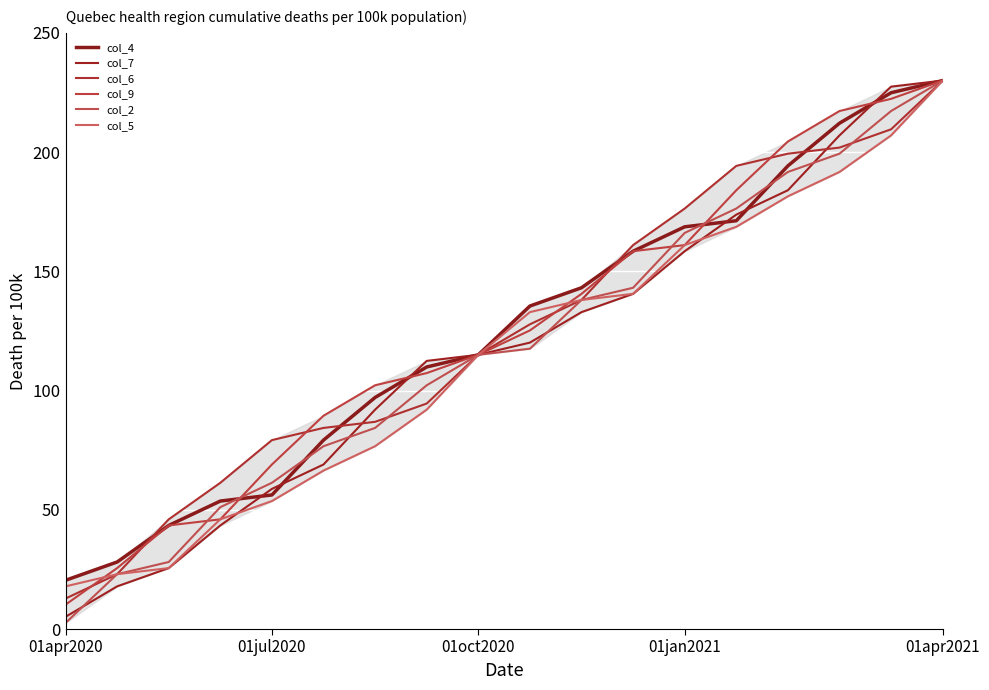

Reading left to right, transcribe all the data shown in this chart.

col_4: 20.4	28.1	43.4	53.7	56.2	79.2	97.1	109.9	115.0	135.4	143.1	158.4	168.7	171.2	194.2	212.1	224.9	230.0
col_7: 5.1	17.9	25.6	43.4	58.8	69.0	92.0	112.4	115.0	120.1	132.9	140.6	158.4	173.8	184.0	207.0	227.4	230.0
col_6: 12.8	23.0	46.0	61.3	79.2	84.3	86.9	94.6	115.0	127.8	138.0	161.0	176.3	194.2	199.3	201.9	209.6	230.0
col_9: 10.2	25.6	43.4	46.0	69.0	89.4	102.2	107.3	115.0	125.2	140.6	158.4	161.0	184.0	204.4	217.2	222.3	230.0
col_2: 2.6	23.0	28.1	51.1	61.3	76.7	84.3	102.2	115.0	117.6	138.0	143.1	166.1	176.3	191.7	199.3	217.2	230.0
col_5: 17.9	23.0	25.6	46.0	53.7	66.4	76.7	92.0	115.0	132.9	138.0	140.6	161.0	168.7	181.4	191.7	207.0	230.0